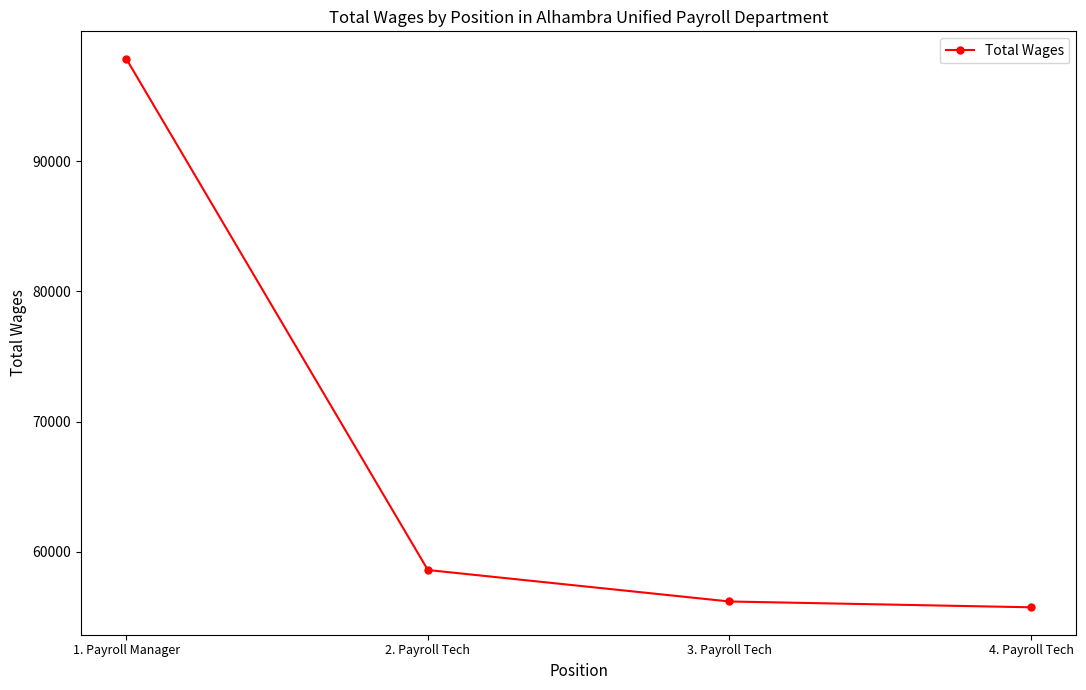

What is the sum of all values?

268404